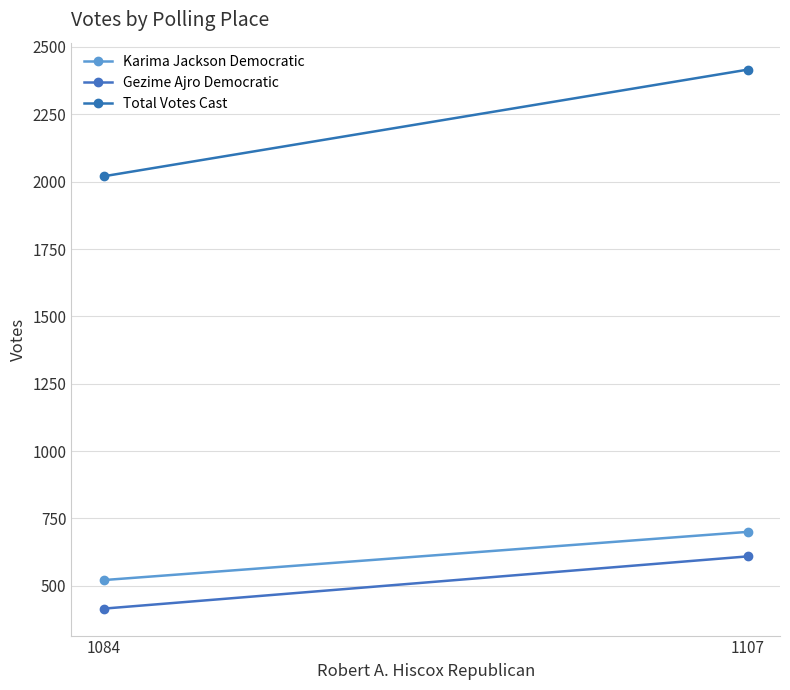

What is the greatest value displayed?

2416